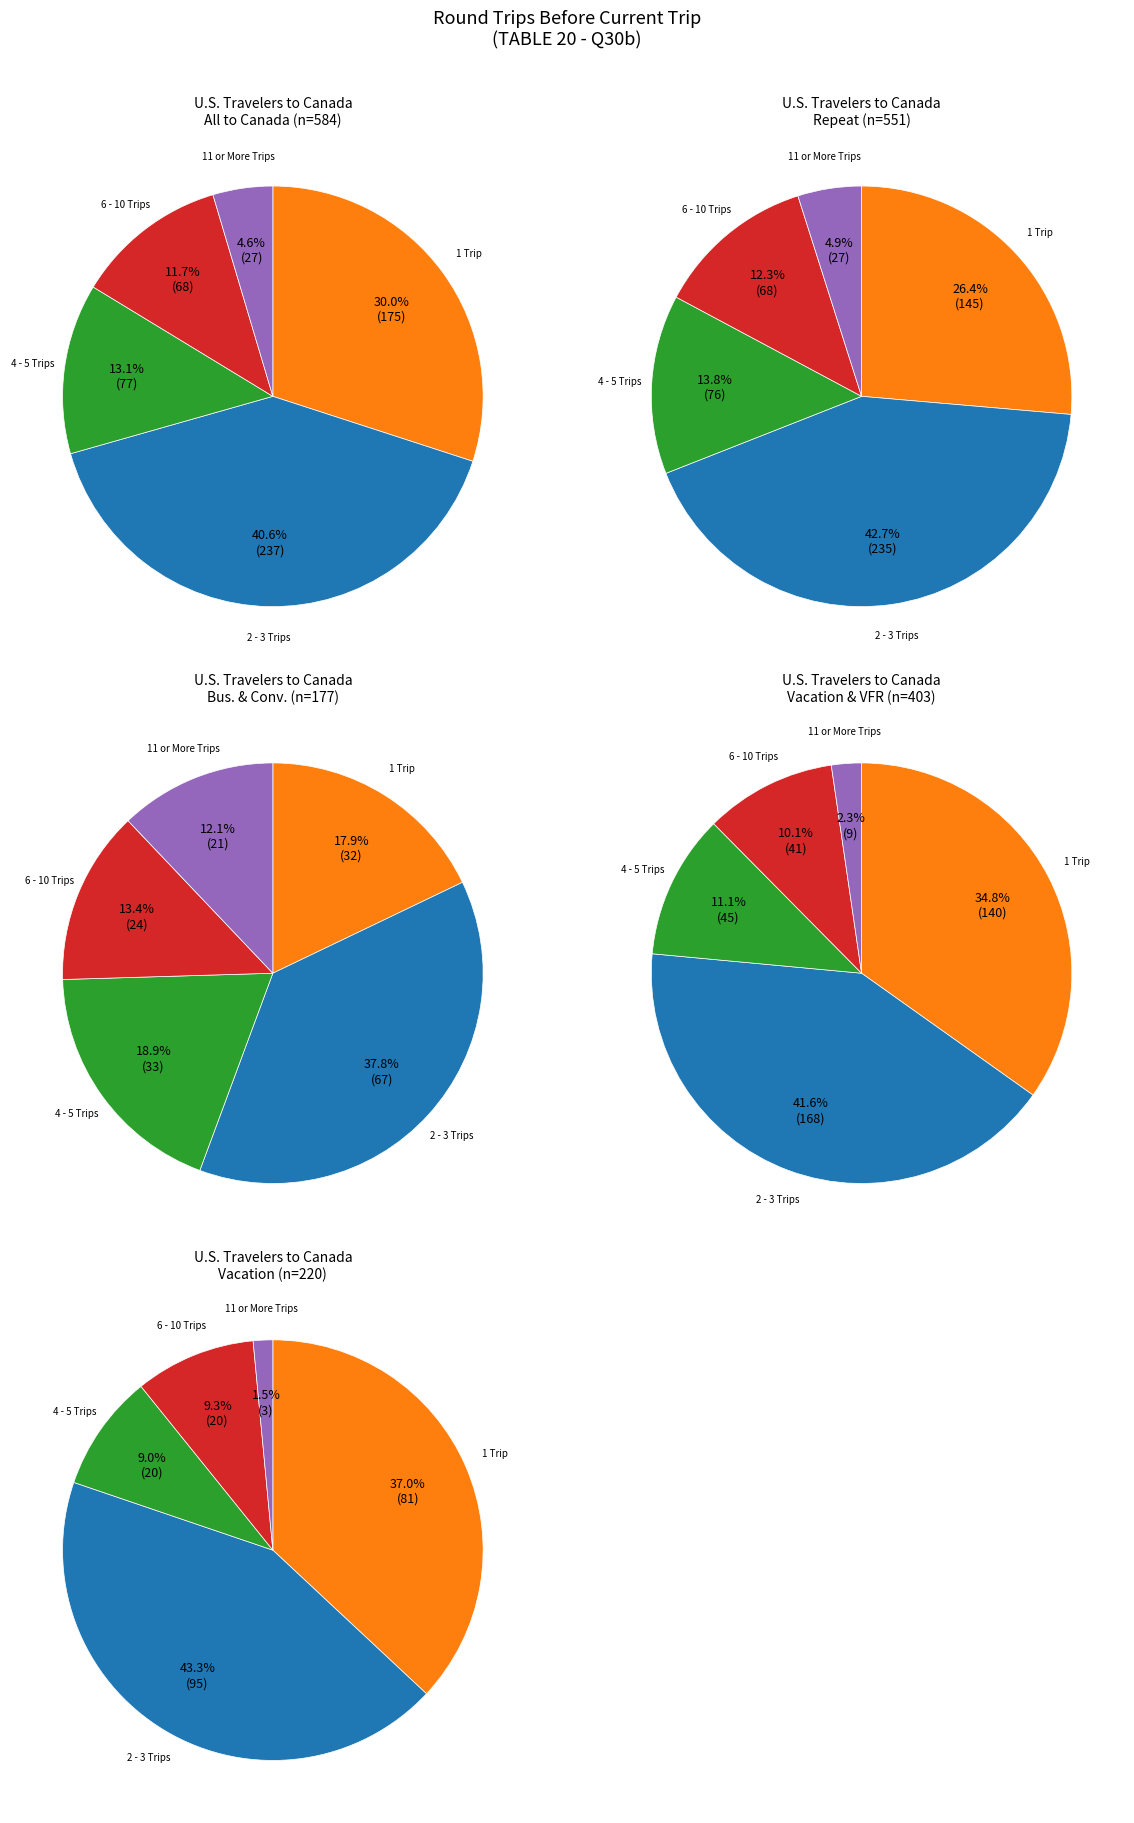

Which slice is the smallest?

Vacation